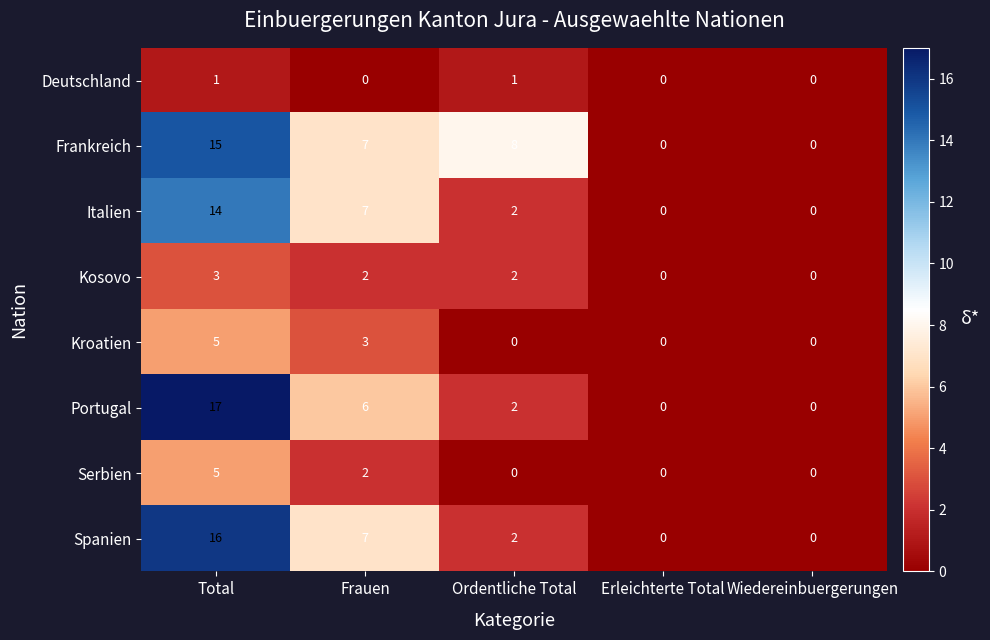

Between Ordentliche Total and Erleichterte Total, which series saw the biggest shift?

Frankreich